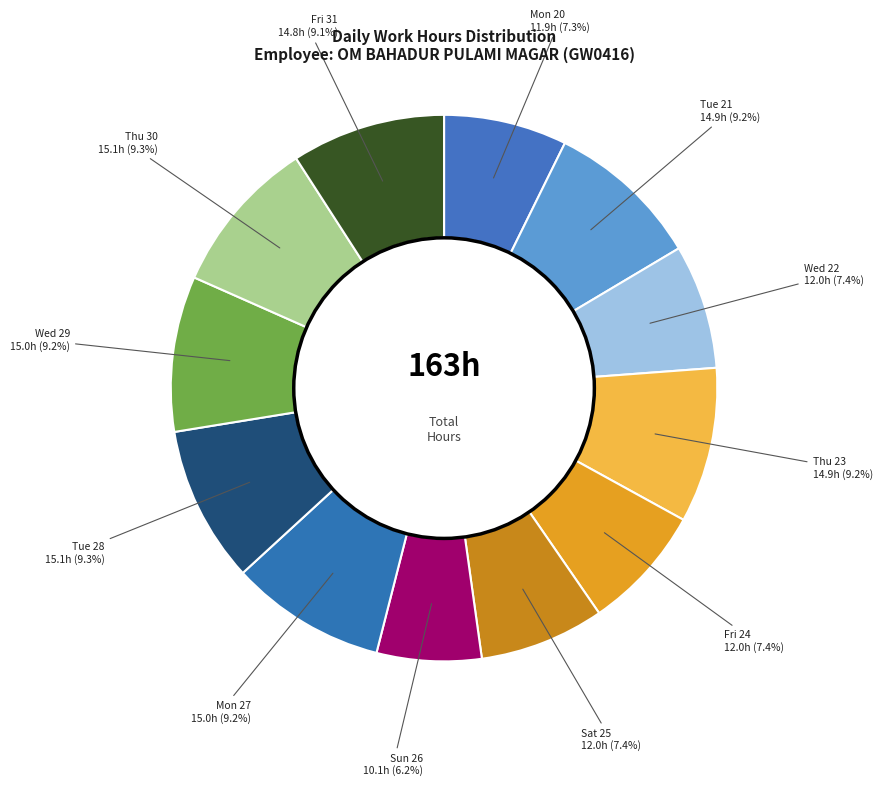

Rank the categories by value from lowest to highest.

Sun 26, Mon 20, Wed 22, Fri 24, Sat 25, Fri 31, Tue 21, Thu 23, Mon 27, Wed 29, Tue 28, Thu 30